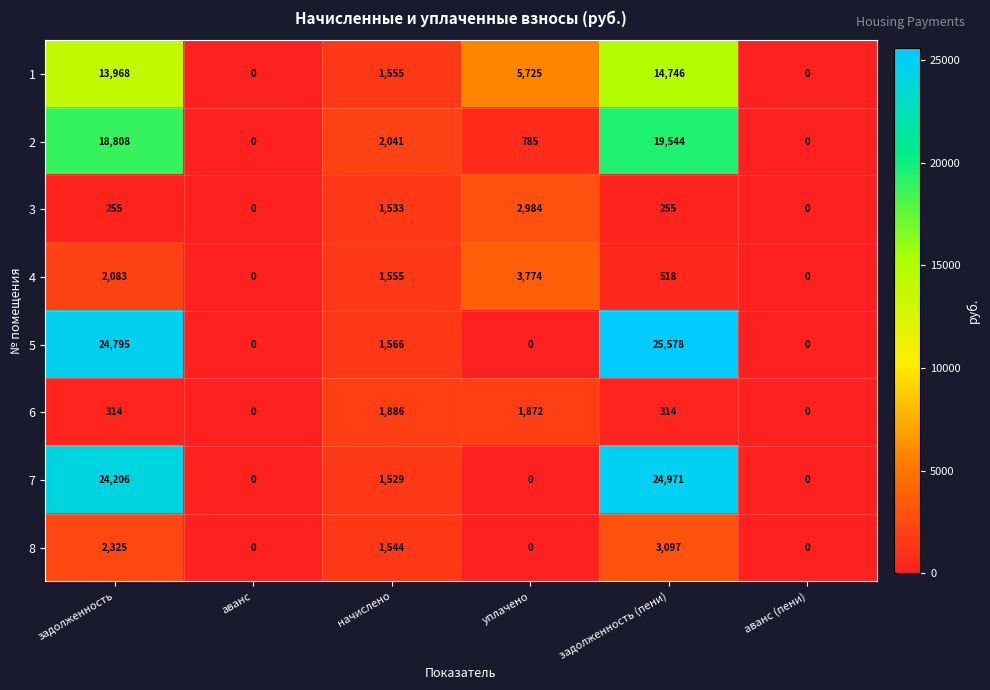

Which series has the largest range (max minus min)?

5